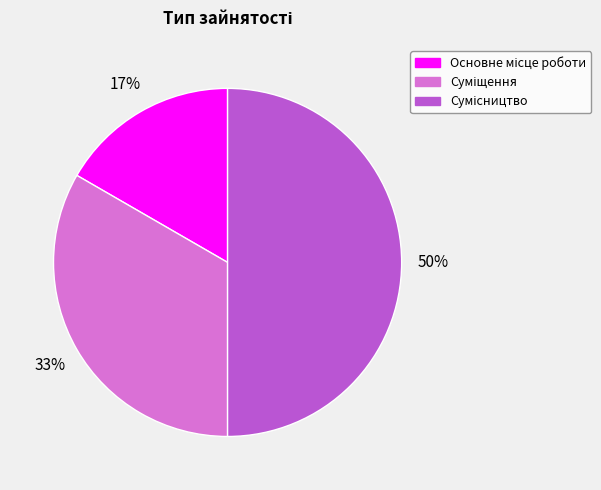

To the nearest percent, what is the average slice percentage?

33%